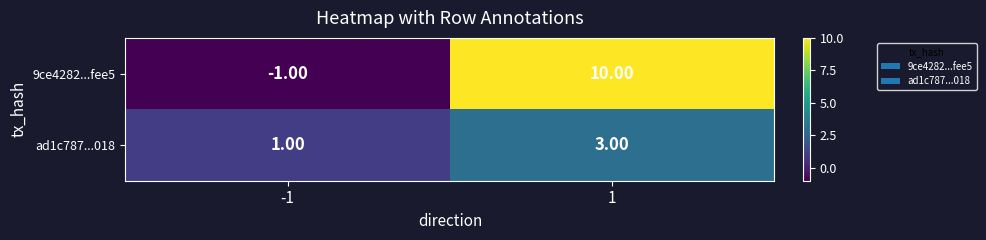

How many positive values does the 9ce4282...fee5 series have?

1